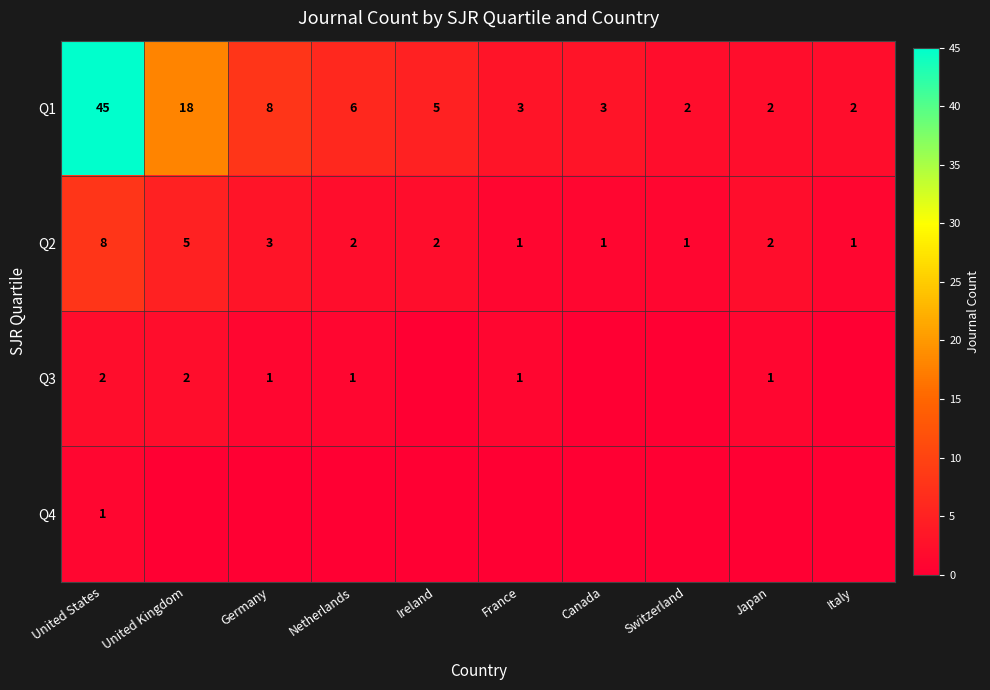

True or false: Q1 has a value of 8 at Germany.

True